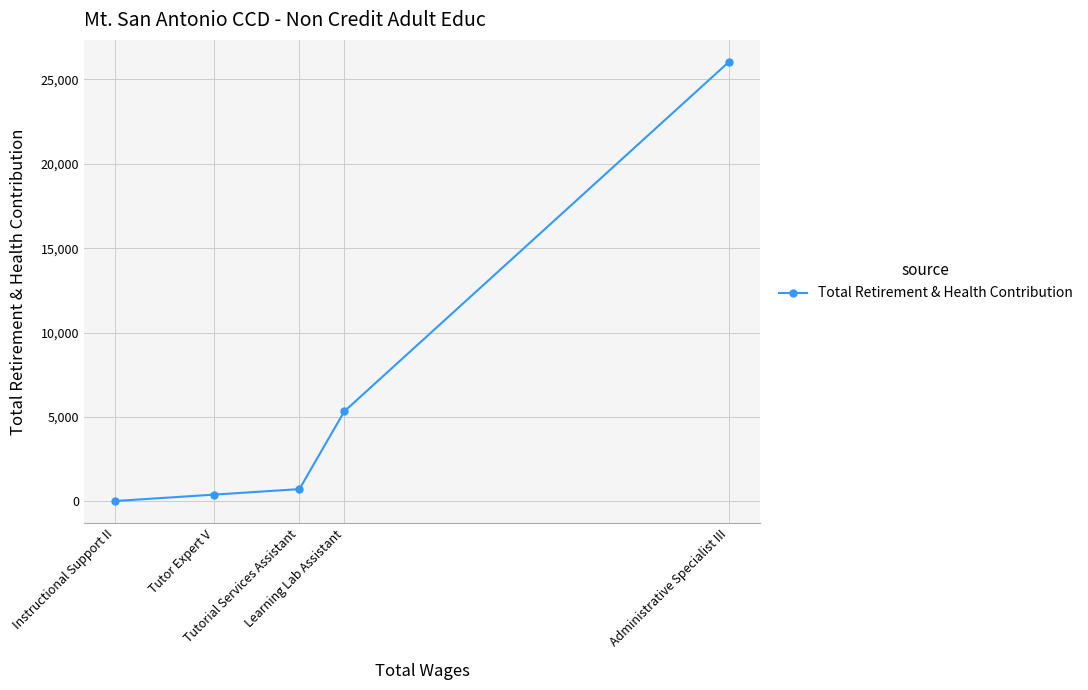

What is the sum of all values?

32537